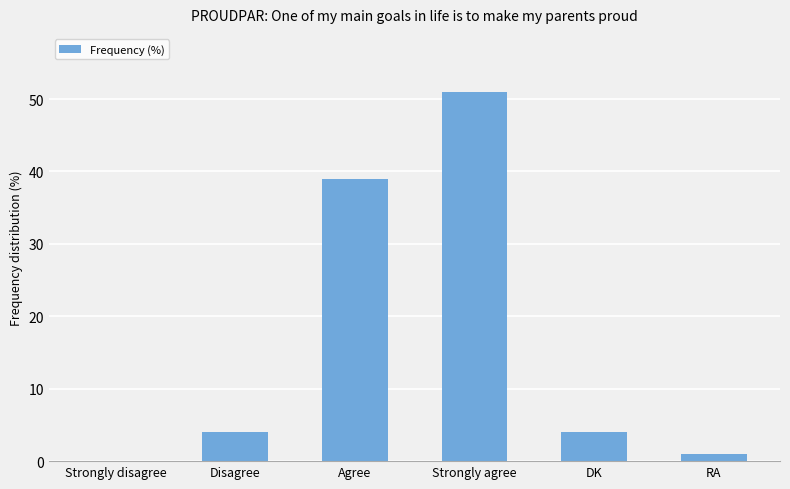

At which label is the value closest to 25?

Agree